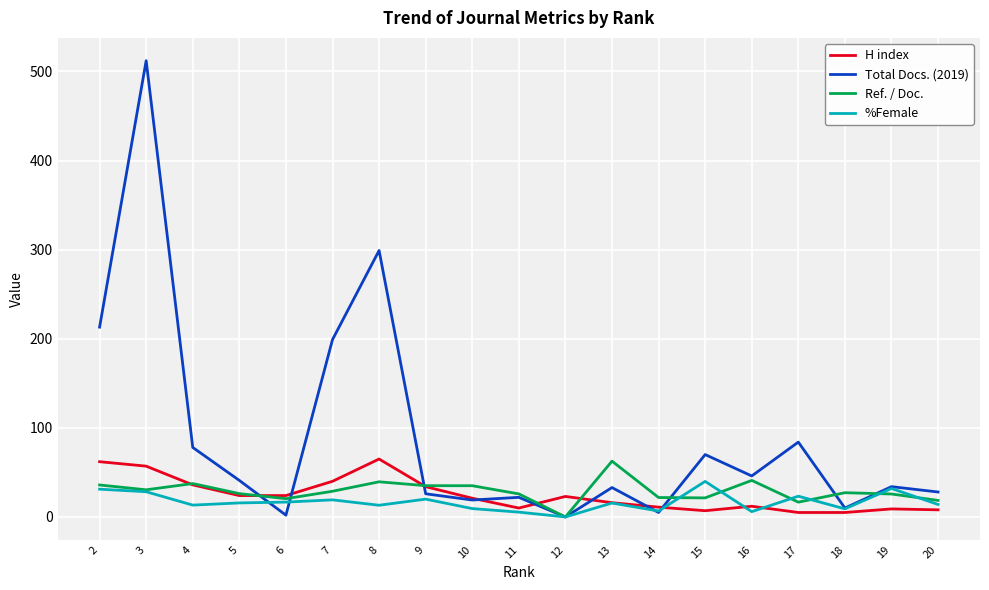

At which category does the chart reach its peak across all series?

3